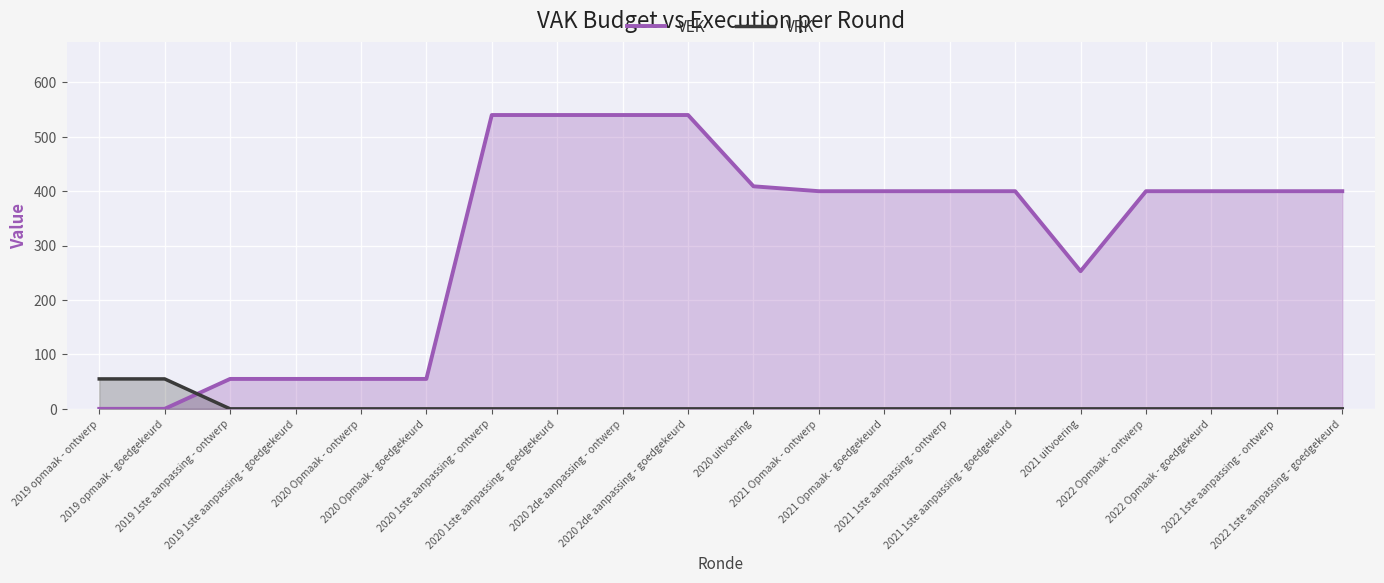

Which series has the largest total across all categories?

VEK